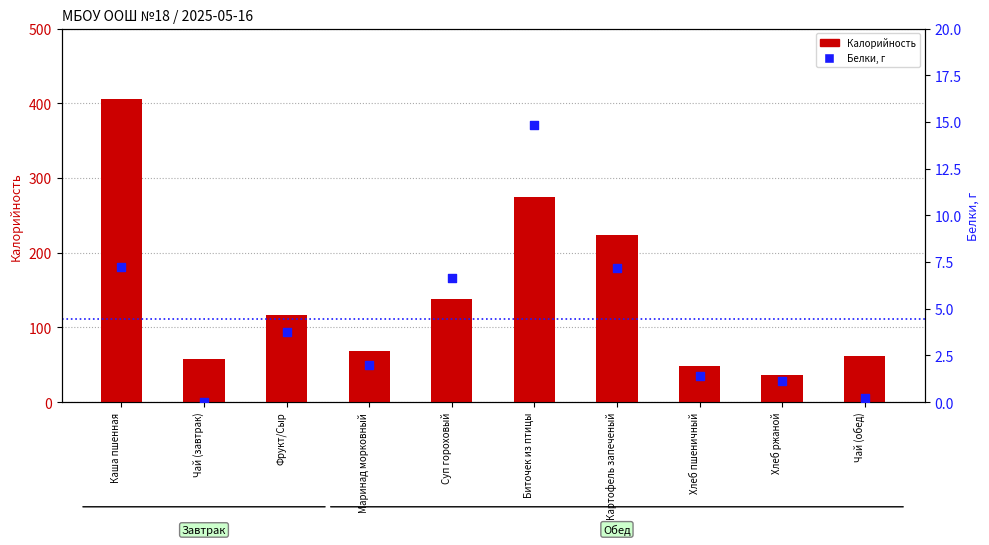

What are all the series names shown in the legend?

Калорийность, Белки